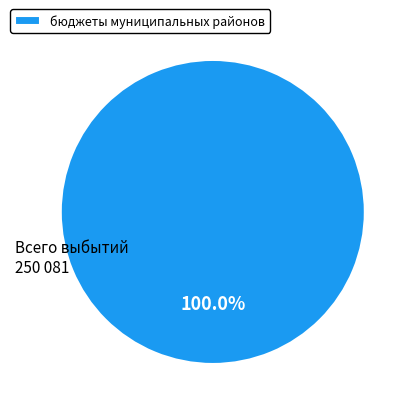

Rank the categories by value from highest to lowest.

бюджеты муниципальных районов